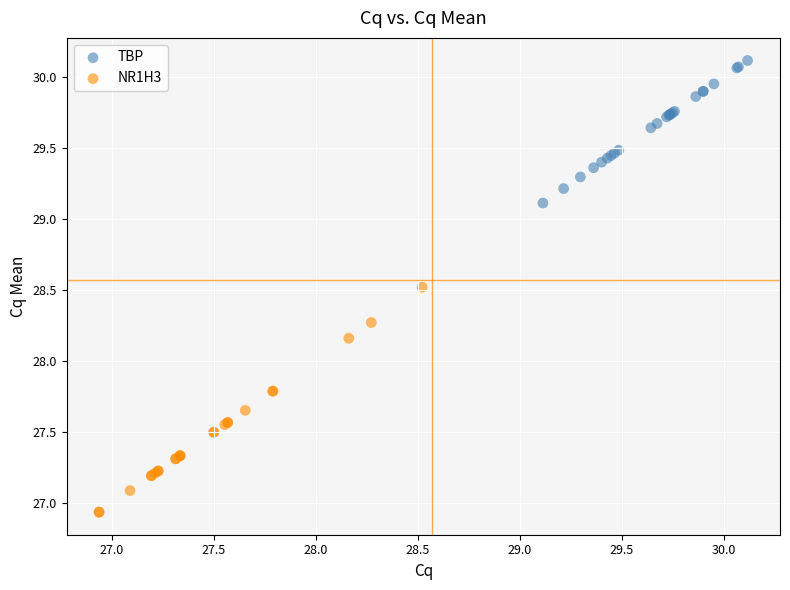

Which series contains the lowest Y value?

NR1H3